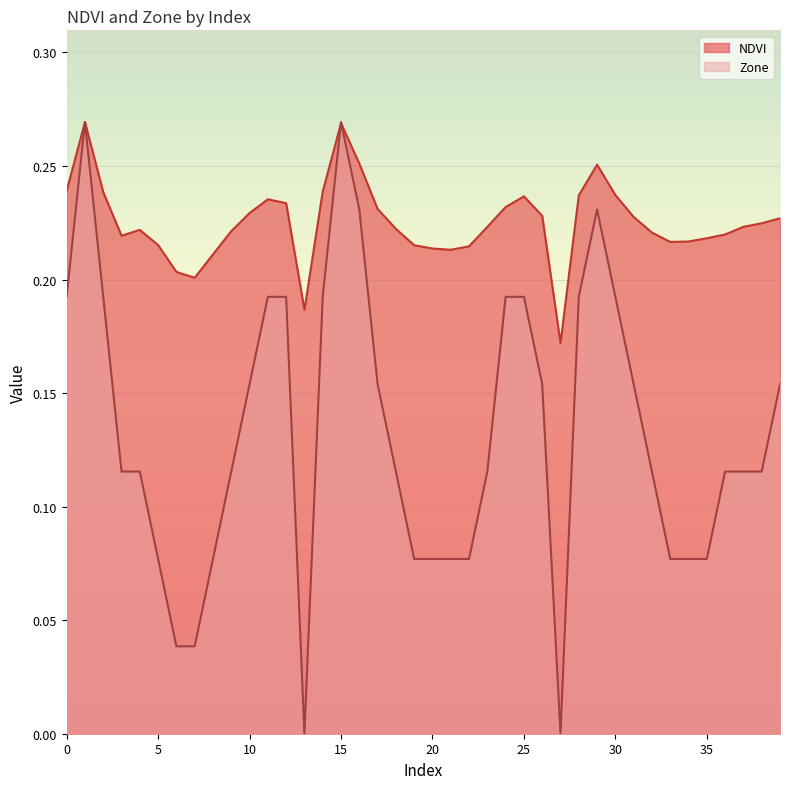

Count the number of categories in the chart.

40